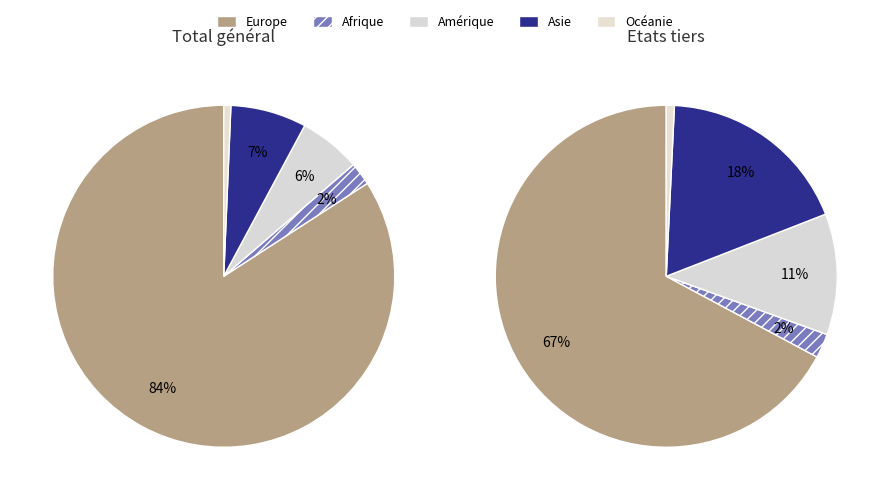

To the nearest percent, what percentage of the pie is Océanie?

1%